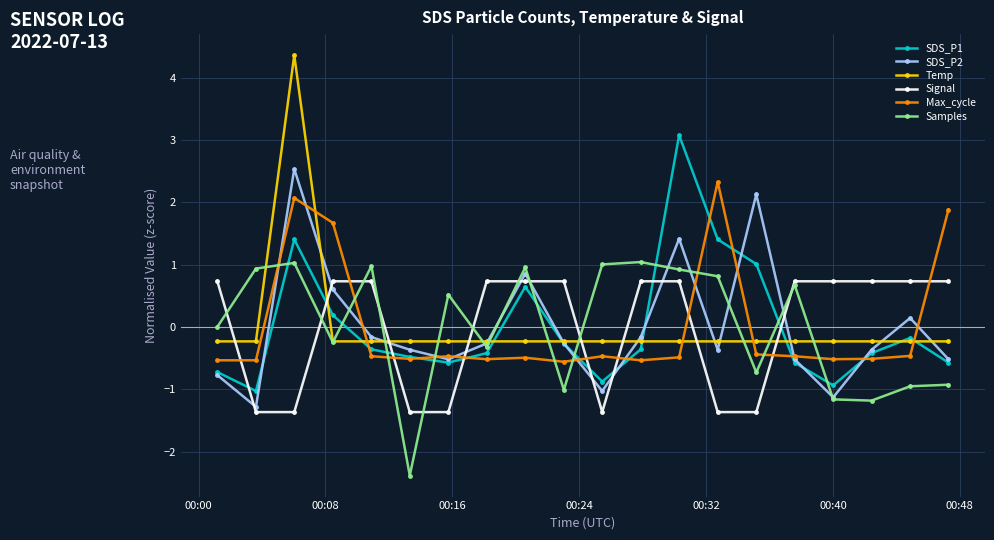

After their last crossing, which series has the higher values: SDS_P1 or Signal?

Signal